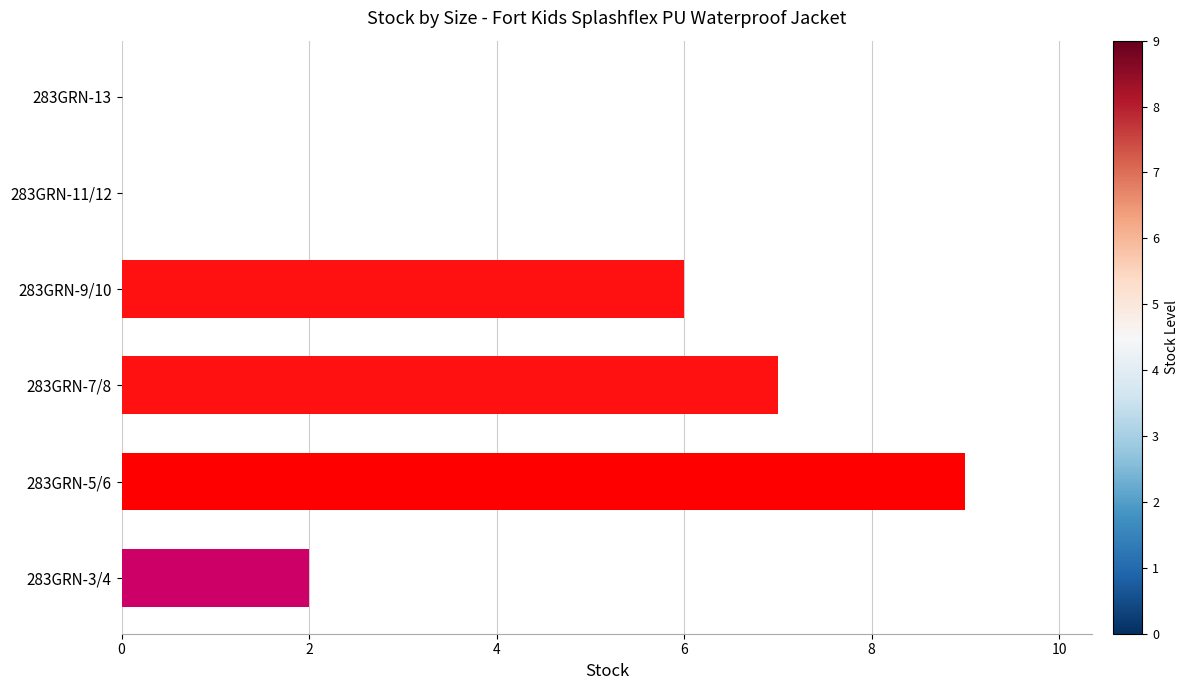

How many data points does each series have?

6